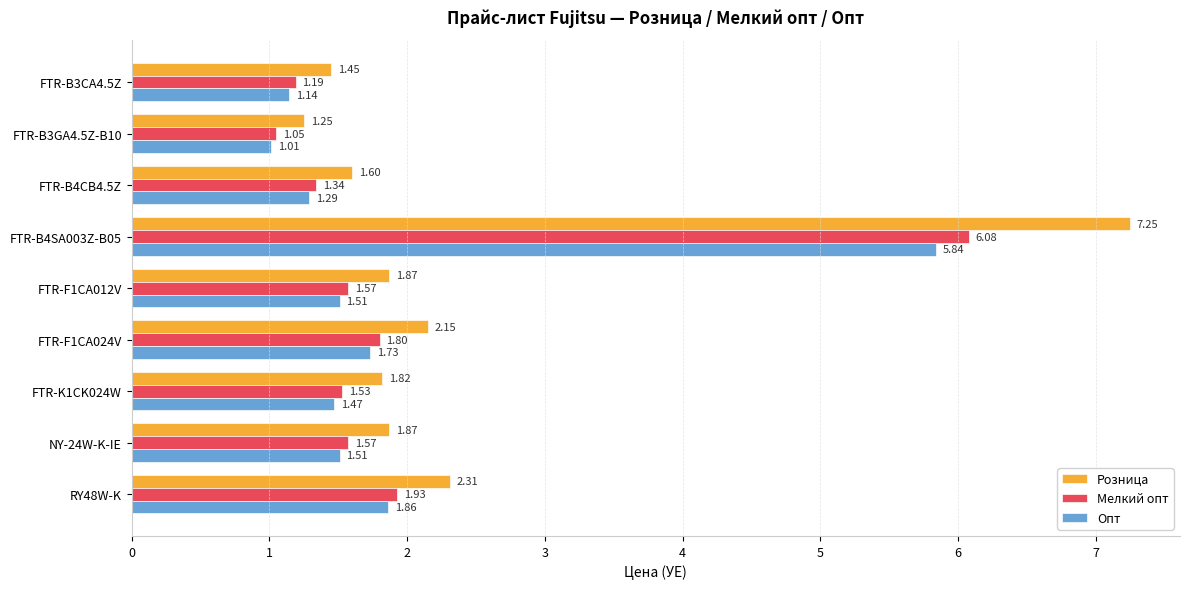

Which series has the largest range (max minus min)?

Розница